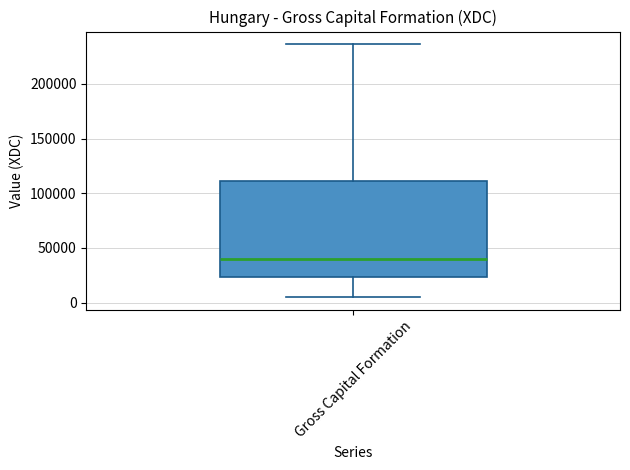

Transcribe this box plot: give where the median line is, the range the box spans, and where the two whiskers end, as read against the y-axis. The values are not printed on the chart, so give them approximately, as read against the axis.

median 40000, box 25000 to 110000, whiskers 5000 to 235000